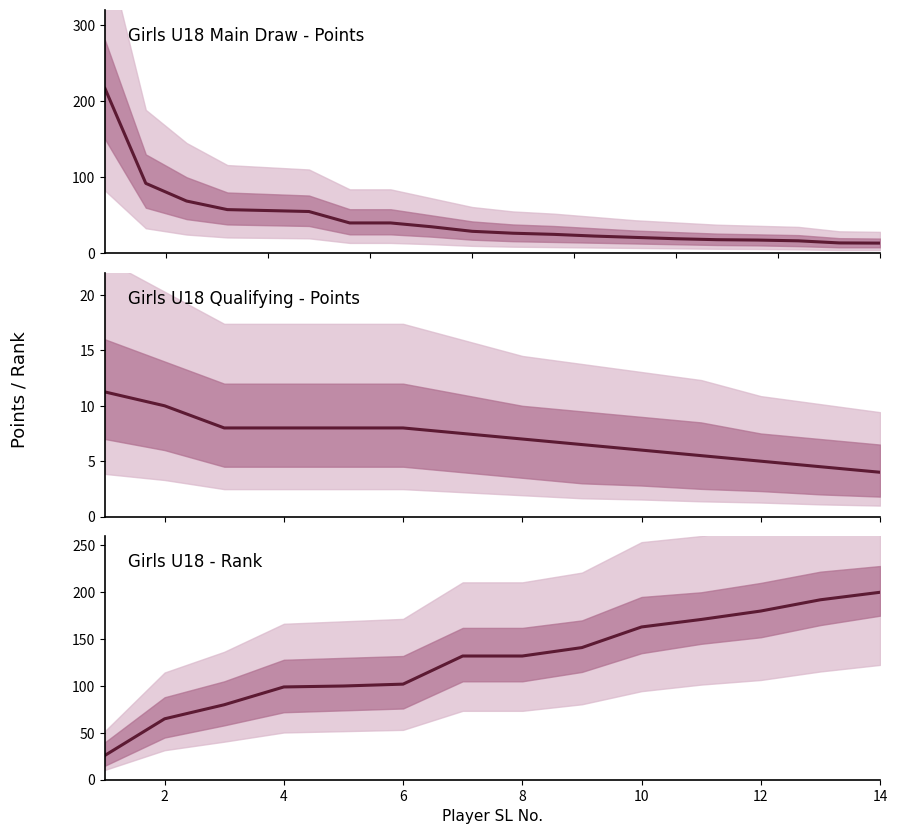

Where does the Main Draw Rank series first go above 171?

11